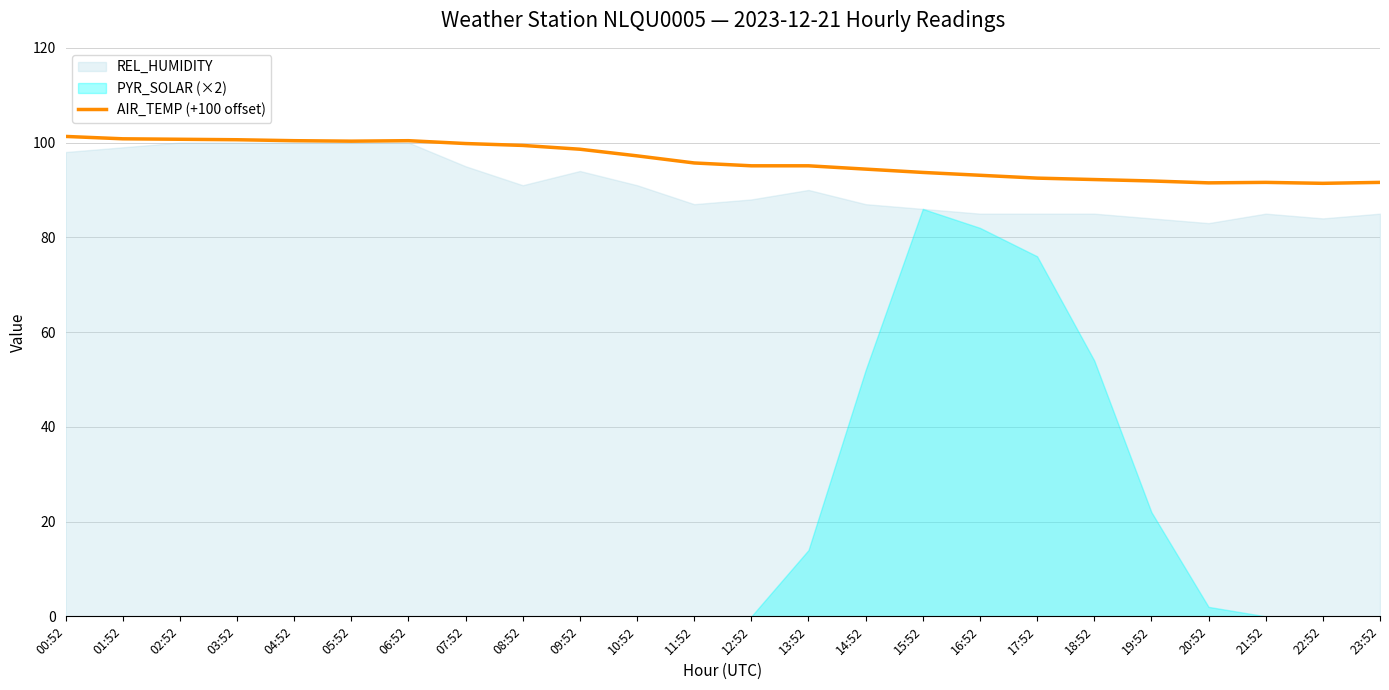

True or false: the data has more than 1 interior local peaks.

True